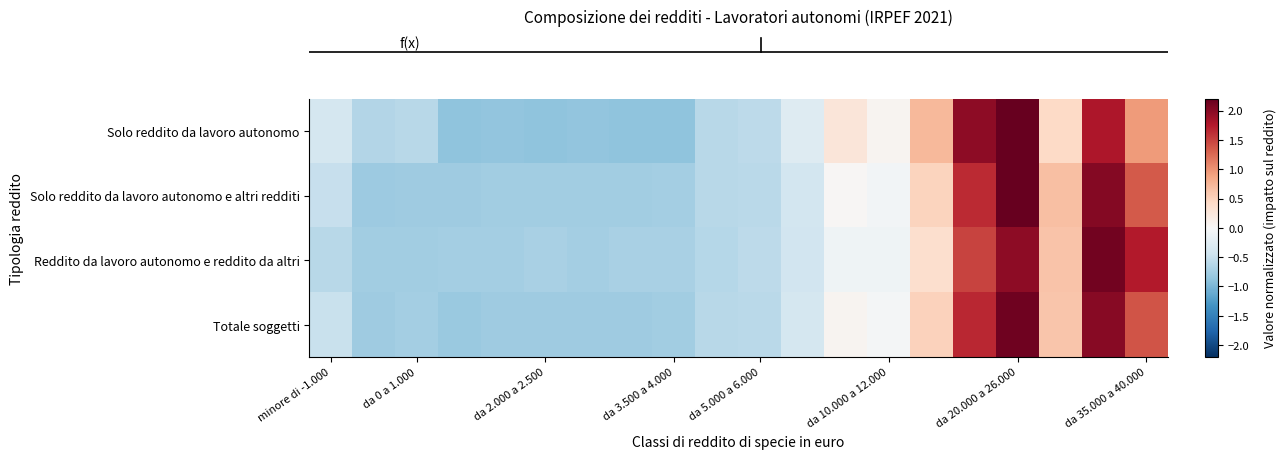

At which category does the chart reach its minimum across all series?

da 3.500 a 4.000